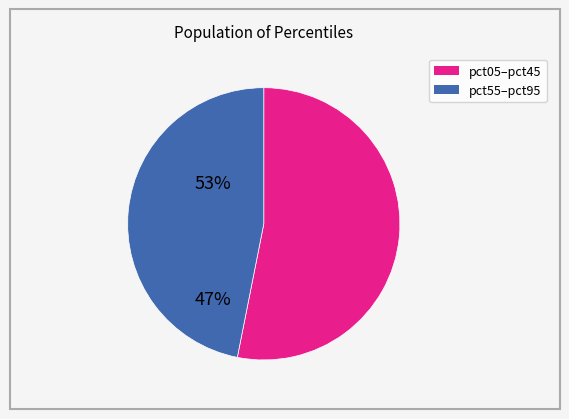

Is there a majority slice in this chart?

Yes